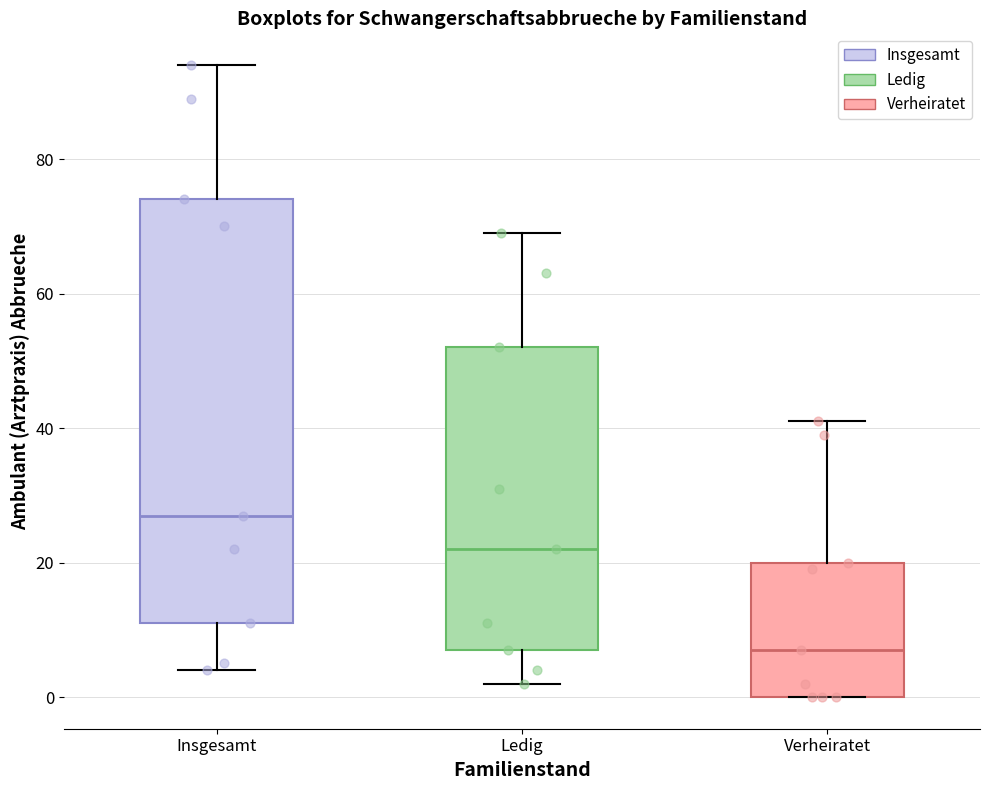

Reading left to right, transcribe this box plot: for each box, give where its median line is, the range the box spans, and where its two whiskers end, as read against the y-axis. The values are not printed on the chart, so give them approximately, as read against the axis.

Insgesamt: median 28, box 12 to 74, whiskers 4 to 94
Ledig: median 22, box 8 to 52, whiskers 2 to 70
Verheiratet: median 8, box 0 to 20, whiskers 0 to 42